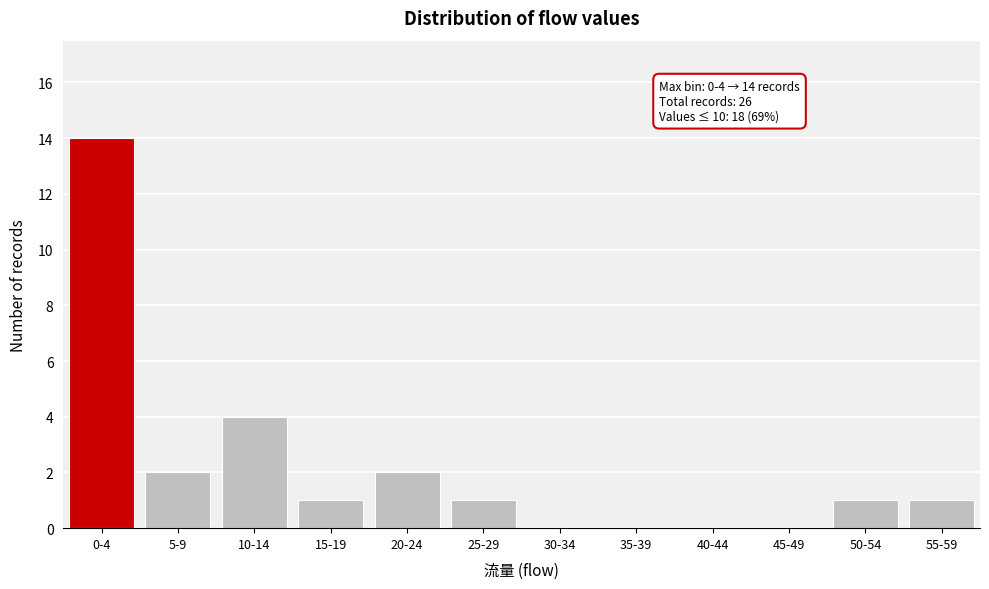

Reading left to right, list all the values displayed in this chart.

0-4=14	5-9=2	10-14=4	15-19=1	20-24=2	25-29=1	30-34=0	35-39=0	40-44=0	45-49=0	50-54=1	55-59=1